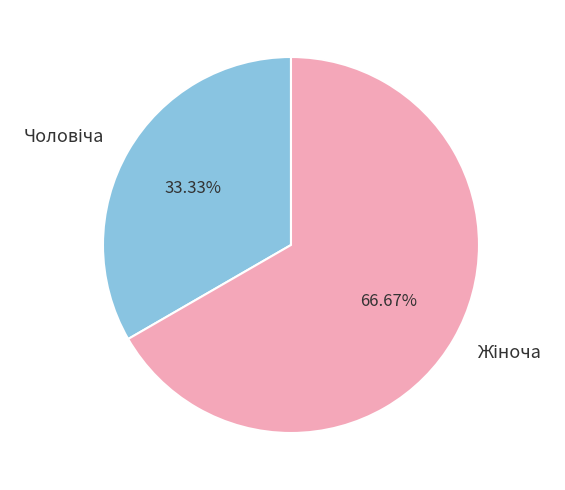

How many segments does this pie chart have?

2